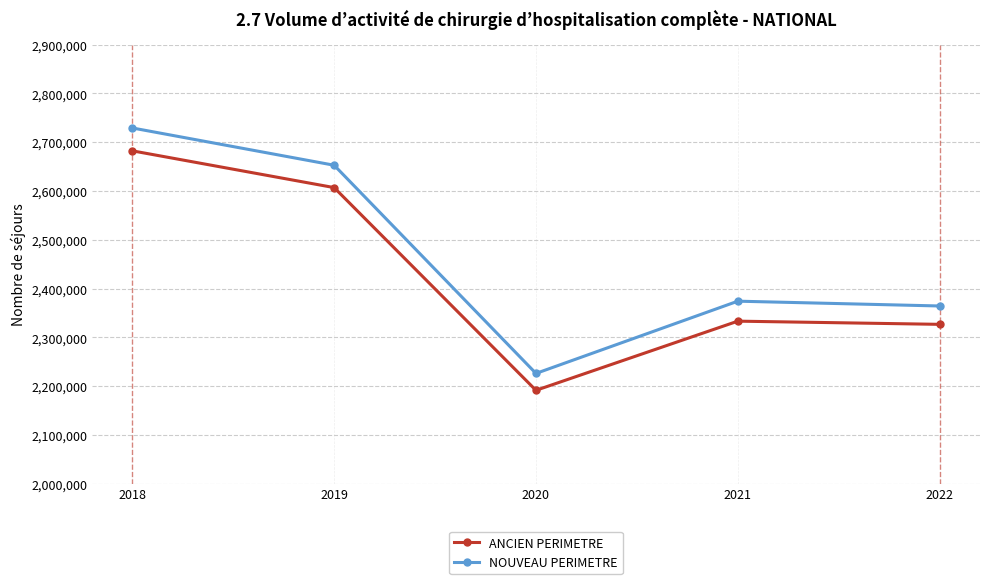

What is the approximate value of NOUVEAU PERIMETRE at 2018, to the nearest 100?

2729100